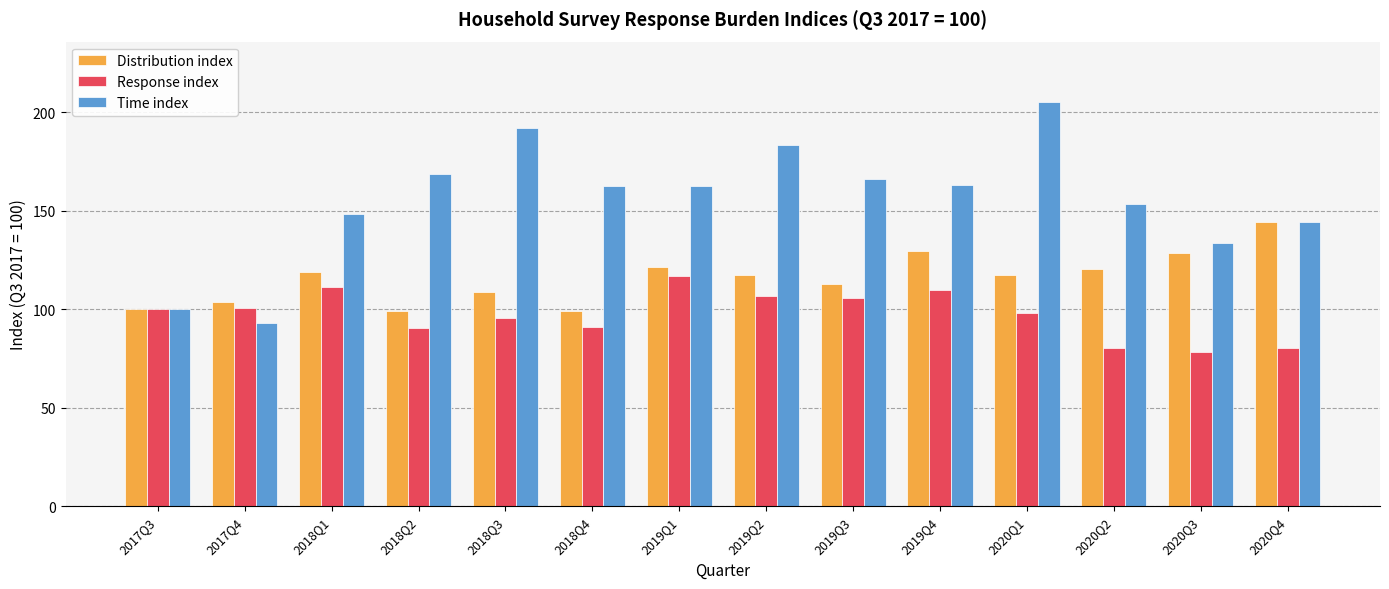

How many categories are shown in the chart?

14